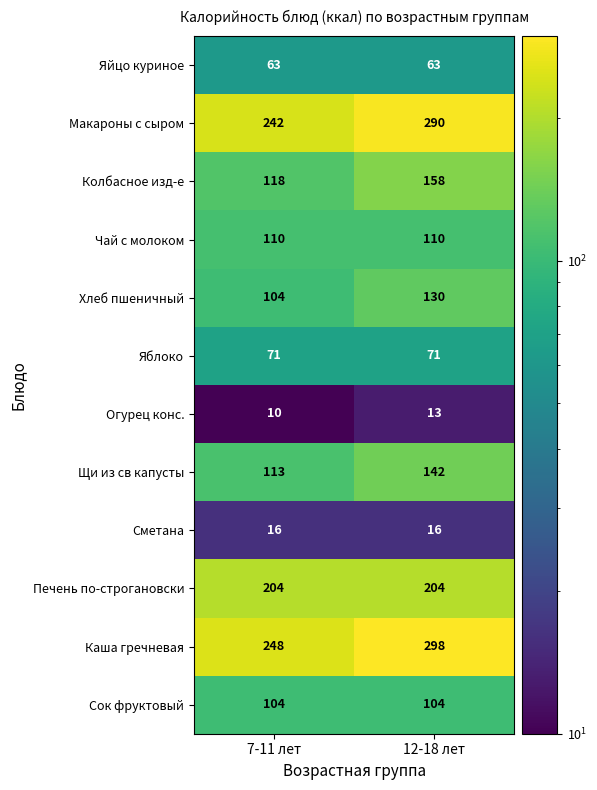

What is the total value across all series at 12-18 лет?

1599